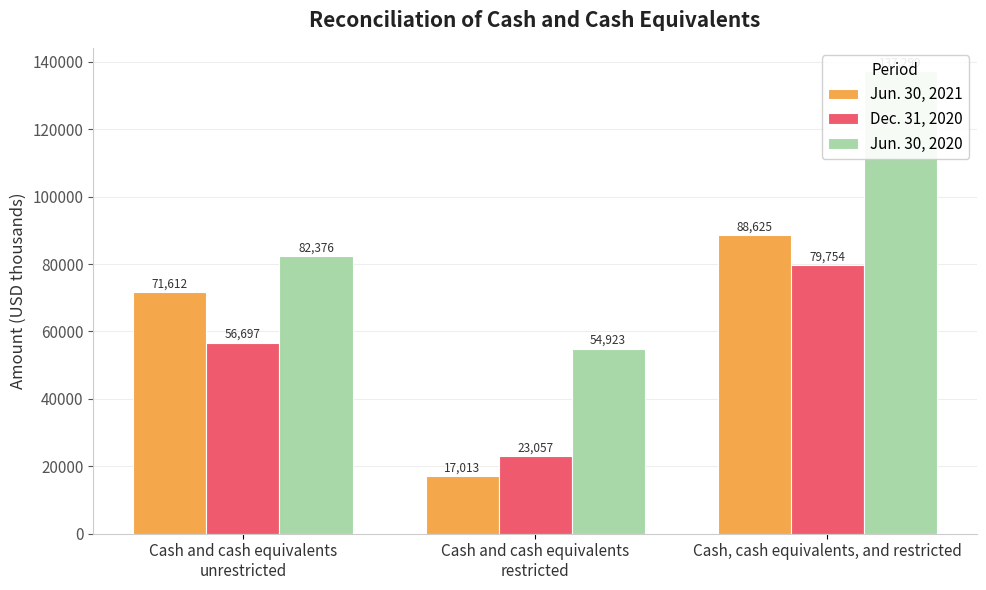

Rank the series at Cash, cash equivalents, and restricted from lowest to highest value.

Dec. 31, 2020, Jun. 30, 2021, Jun. 30, 2020